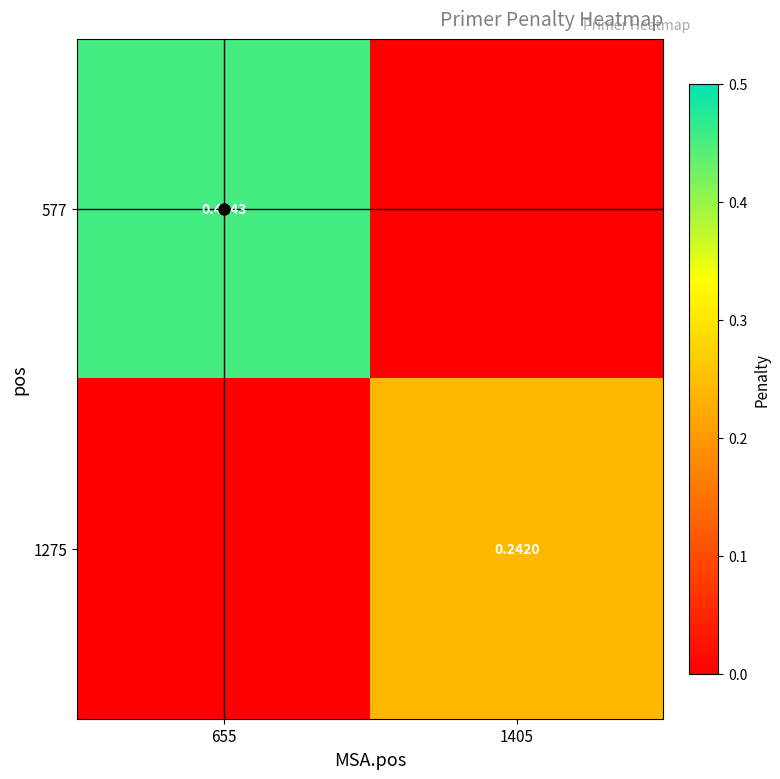

The value of 577 at 1405 is 0.3. True or false?

False